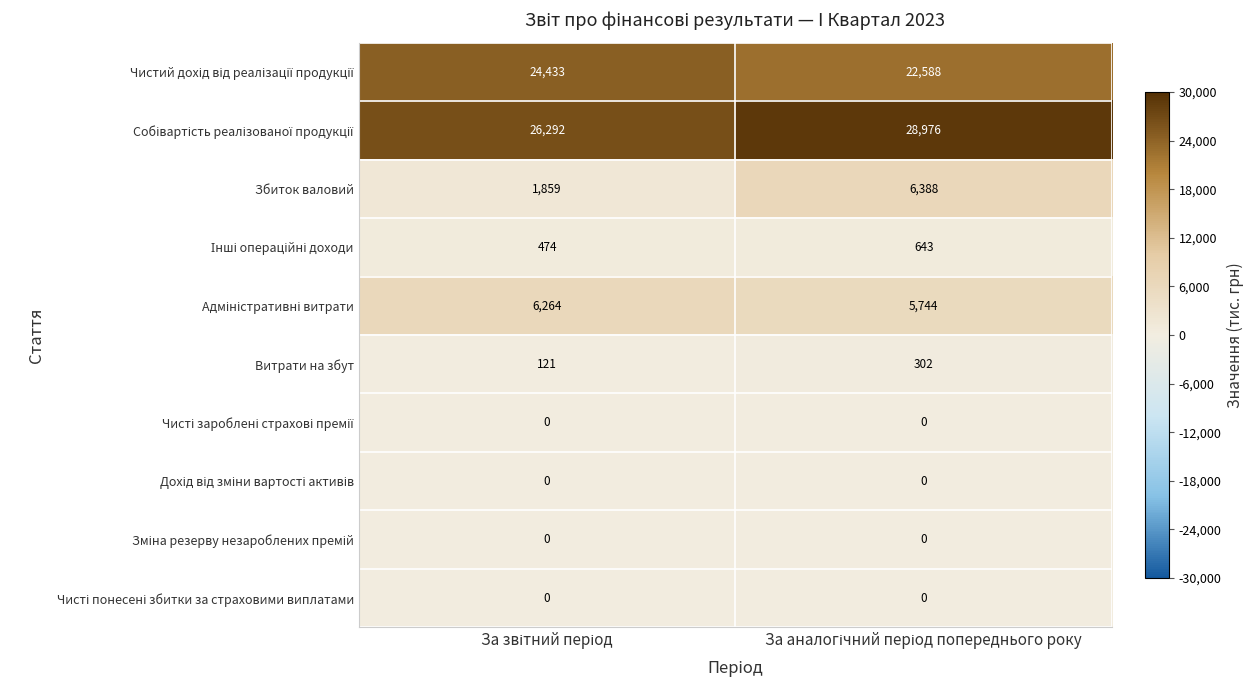

What is the difference between the maximum and minimum values in the Витрати на збут series?

181